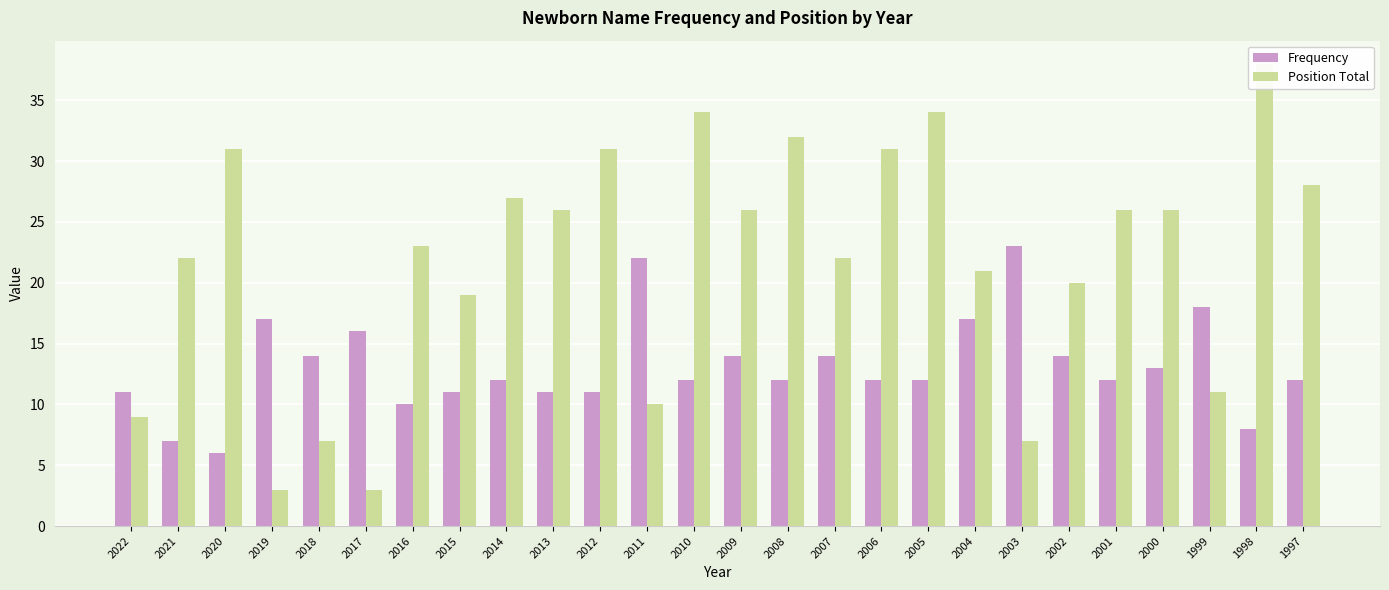

How many values in the Frequency series exceed 12?

11